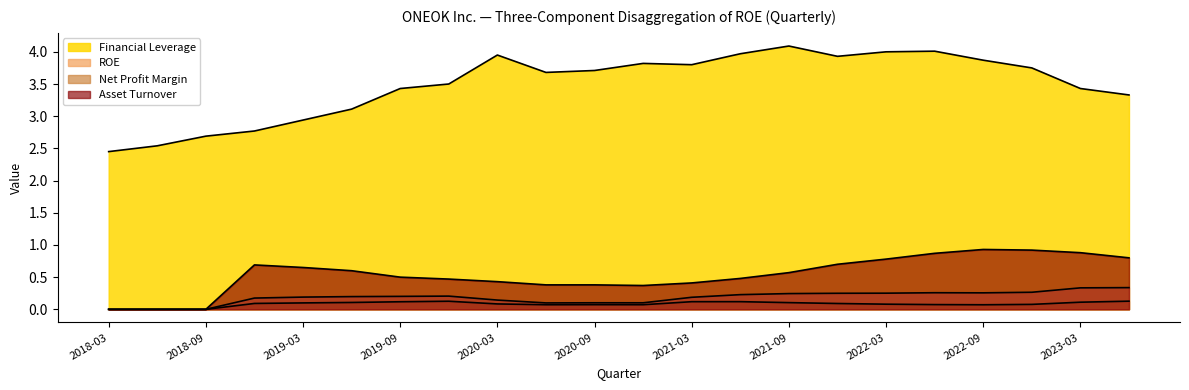

What is the sum of the Net Profit Margin values at 2020-12-31 and 2019-12-31?

0.2